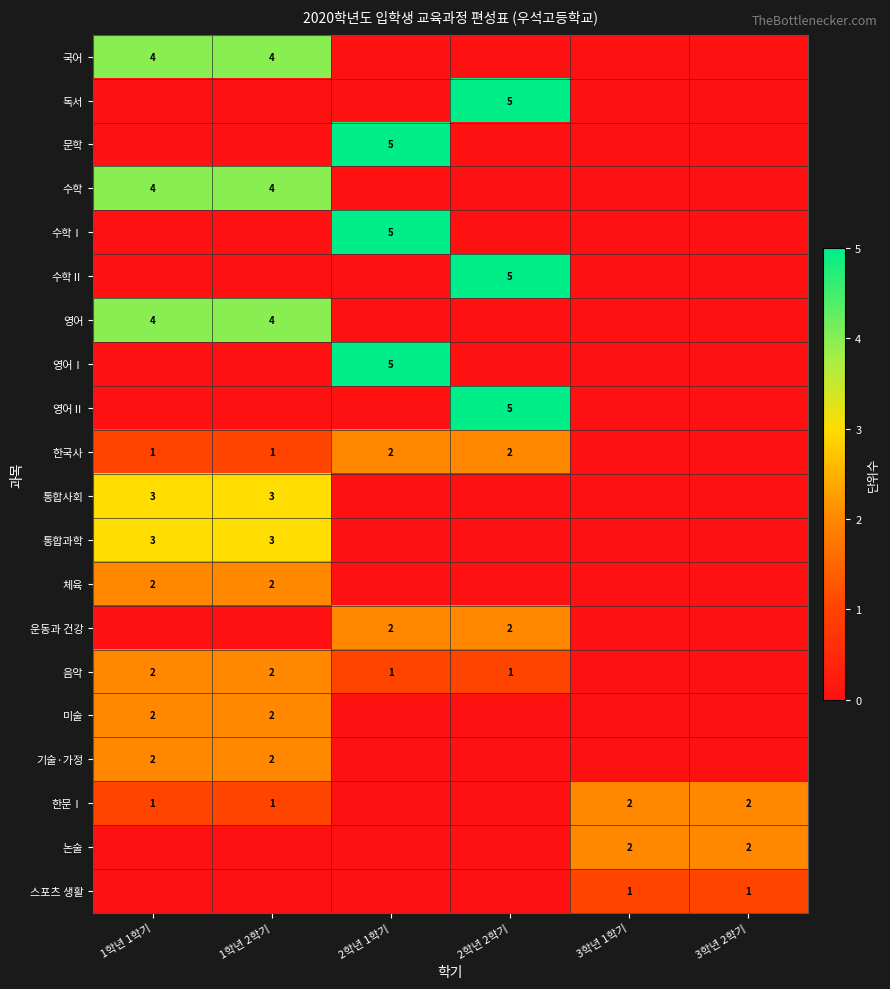

The 통합과학 series shows 3 at 1학년 2학기. True or false?

True